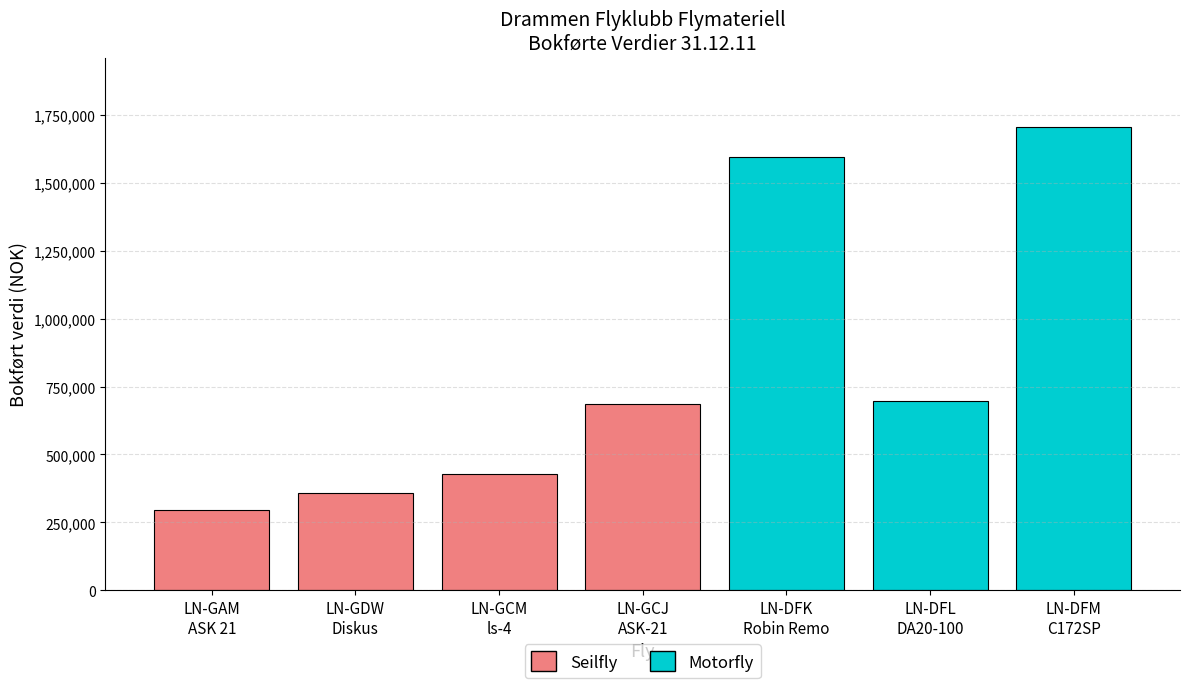

Between LN-GAM ASK 21 and LN-GCJ ASK-21, which is larger?

LN-GCJ ASK-21